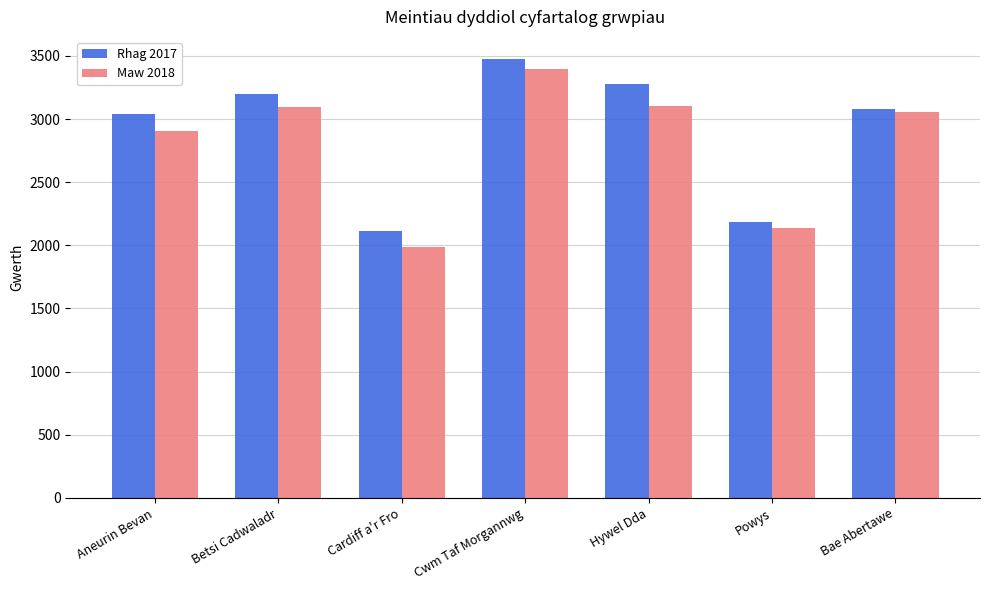

What is the total value across all series at Powys?

4315.2